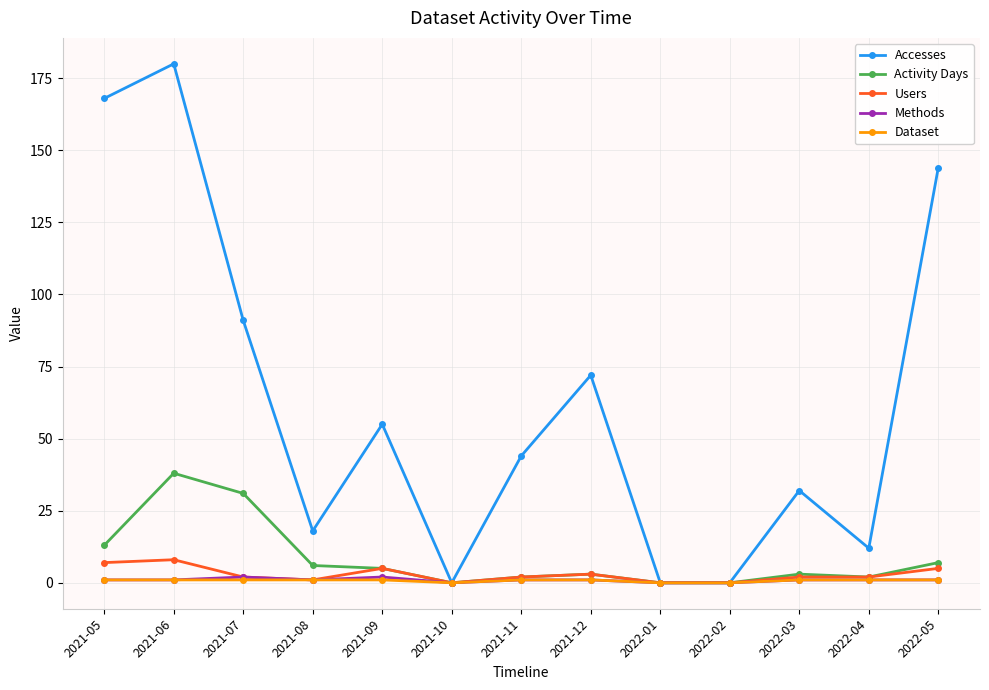

Which series changed the most between 2021-08 and 2022-01?

Accesses